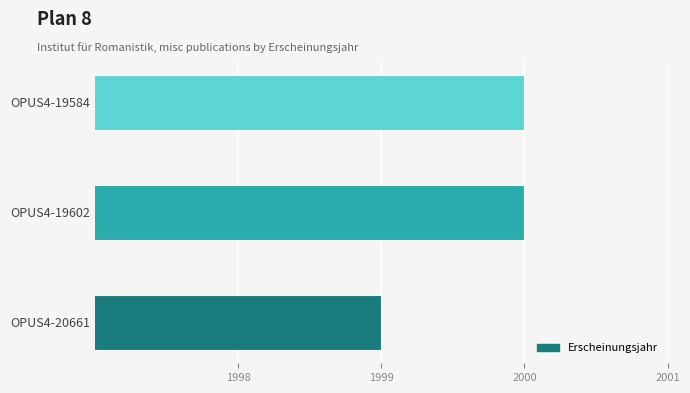

How many bars are there in total?

3